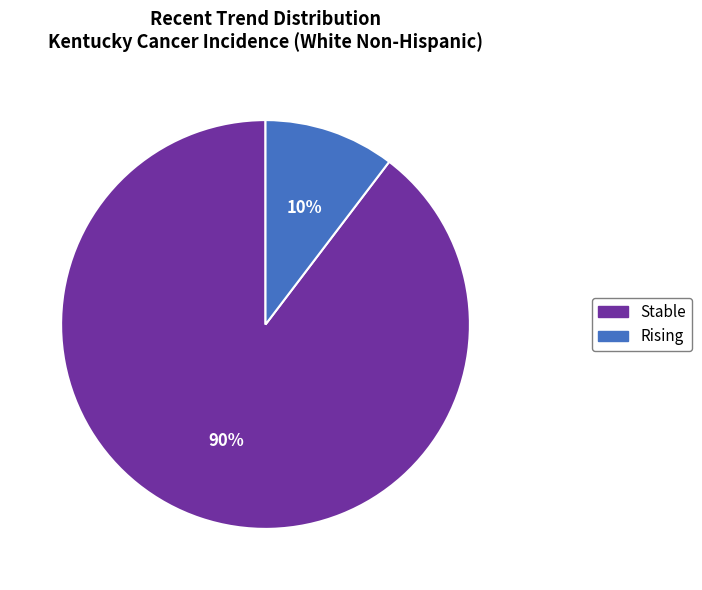

To the nearest percent, what is the average slice percentage?

50%